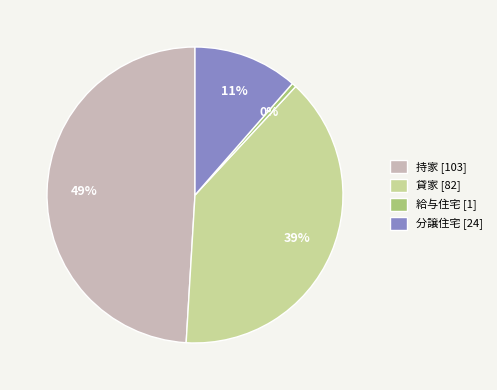

To the nearest percent, what percentage of the pie is 持家?

49%